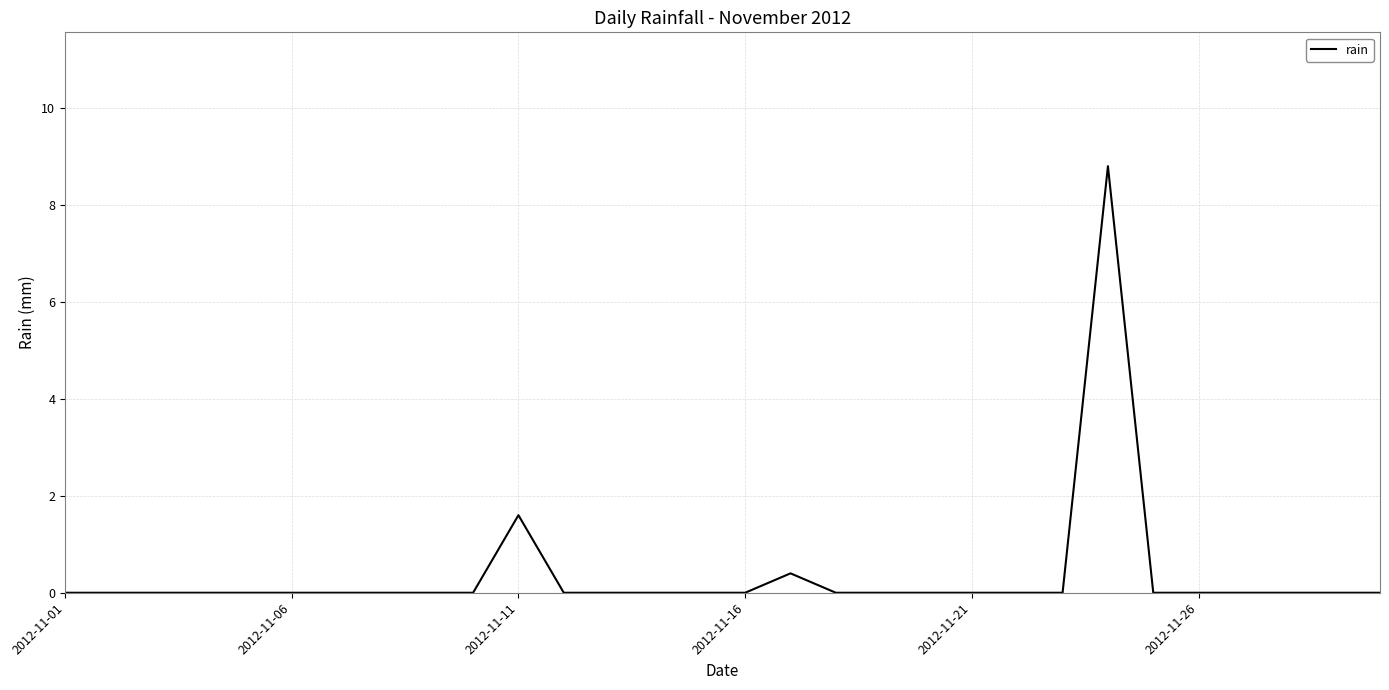

What is the greatest value displayed?

8.8